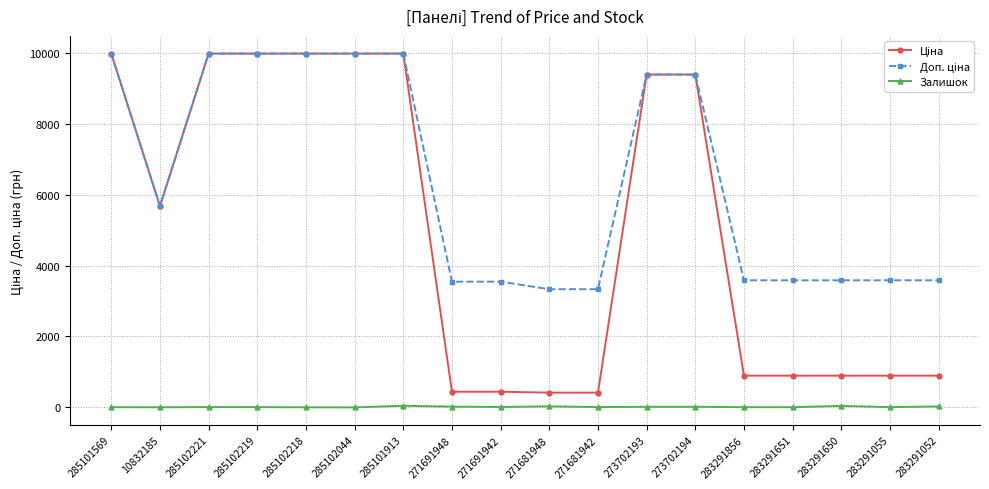

At how many categories does at least one series exceed 3882?

9